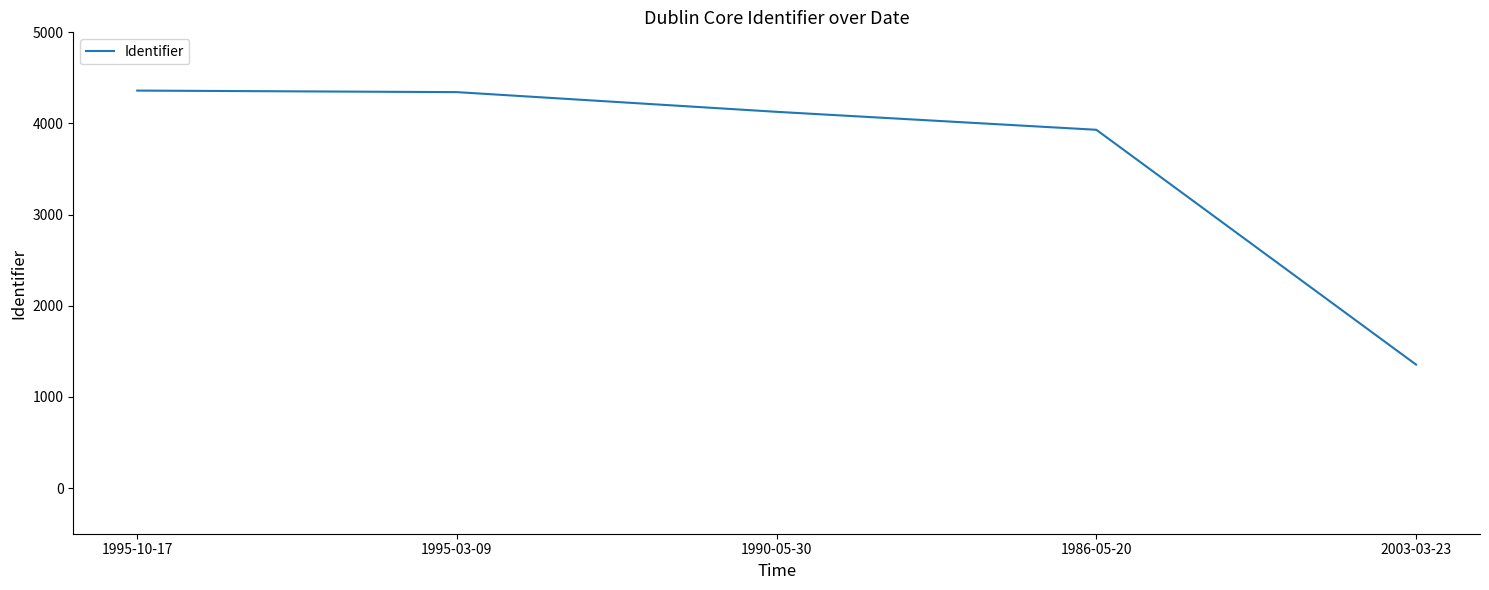

Between 1995-03-09 and 1986-05-20, which is larger?

1995-03-09